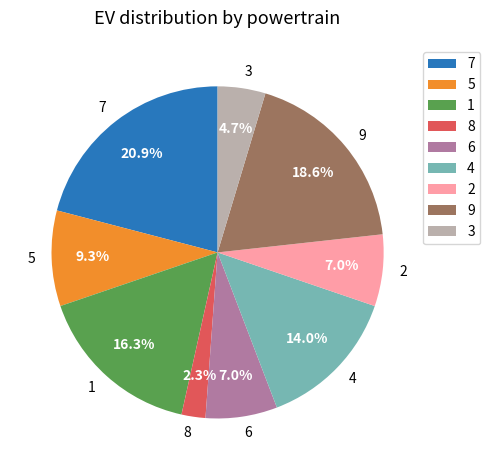

Between 8 and 1, which is larger?

1